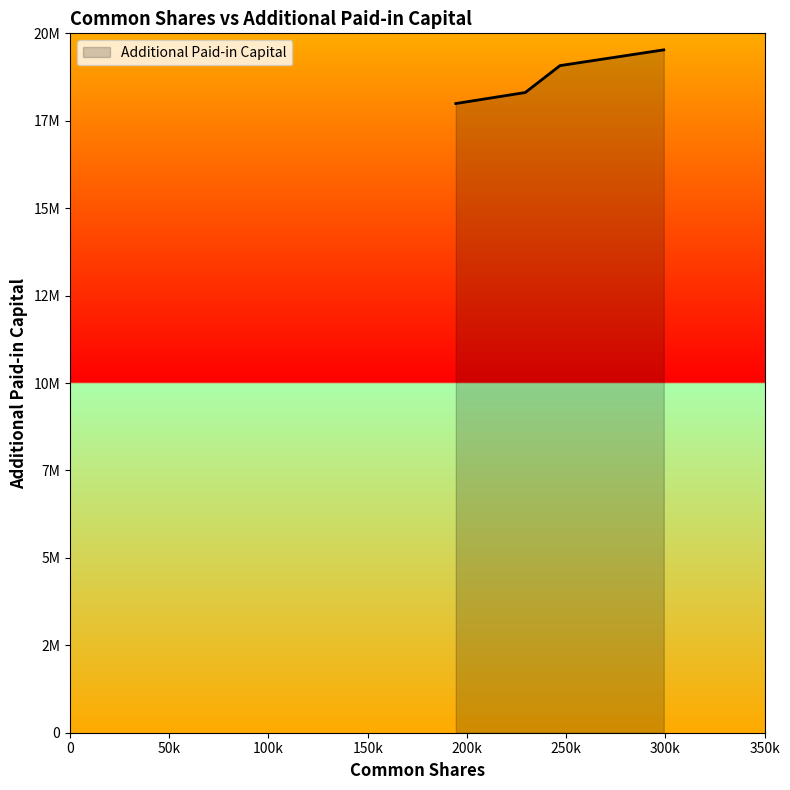

How many values are between 18307635 and 19527669?

3